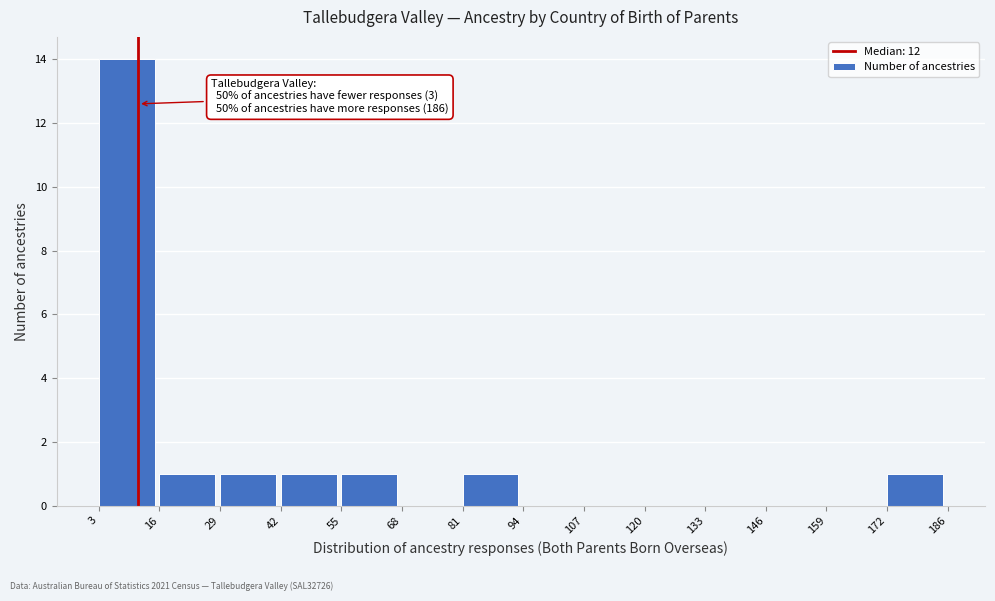

Which range on the x-axis has the tallest bar?

3 to 16